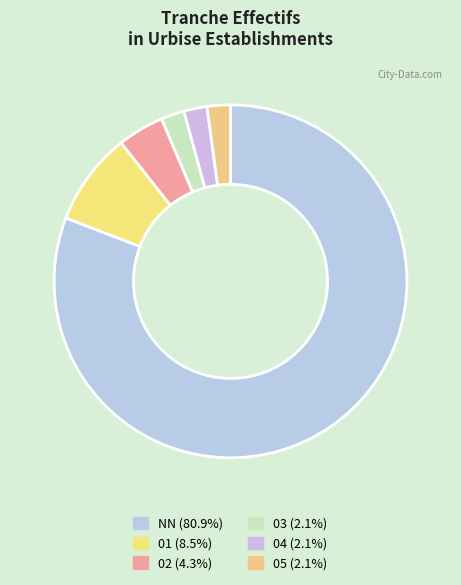

To the nearest percent, what portion does 04 represent?

2%